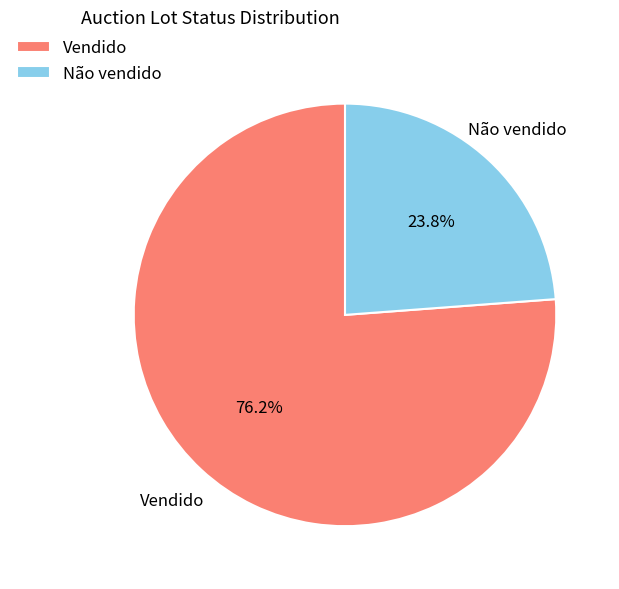

What is the total percentage of Vendido and Não vendido?

100.0%